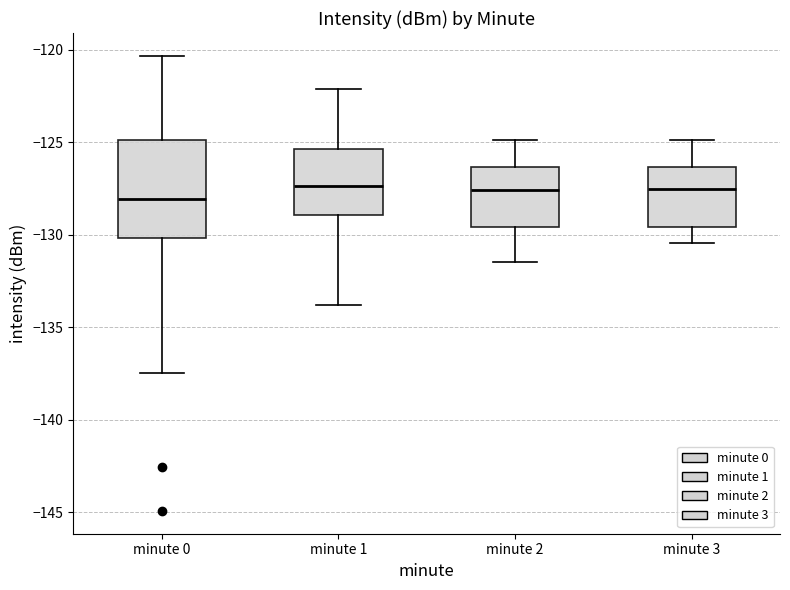

Reading left to right, transcribe this box plot: for each box, give where its median line is, the range the box spans, and where its two whiskers end, as read against the y-axis. The values are not printed on the chart, so give them approximately, as read against the axis.

minute 0: median -128.0, box -130.0 to -125.0, whiskers -137.5 to -120.5
minute 1: median -127.5, box -129.0 to -125.5, whiskers -134.0 to -122.0
minute 2: median -127.5, box -129.5 to -126.5, whiskers -131.5 to -125.0
minute 3: median -127.5, box -129.5 to -126.5, whiskers -130.5 to -125.0